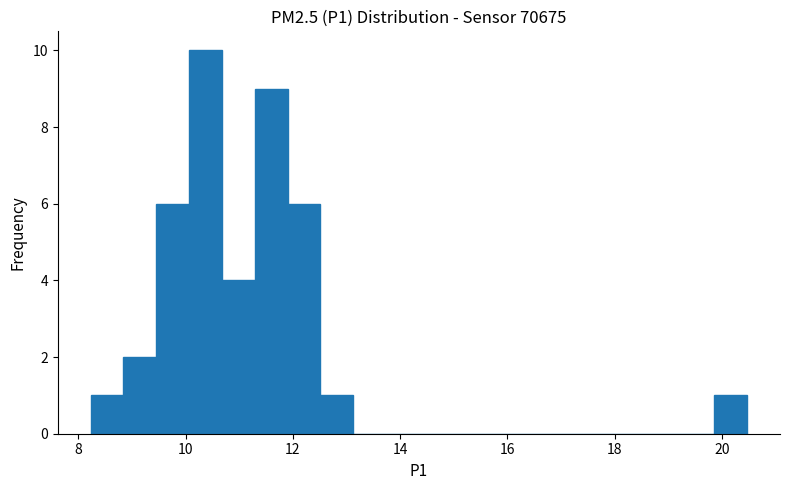

Read against the x-axis, roughly where is the centre of the tallest bar?

10.4